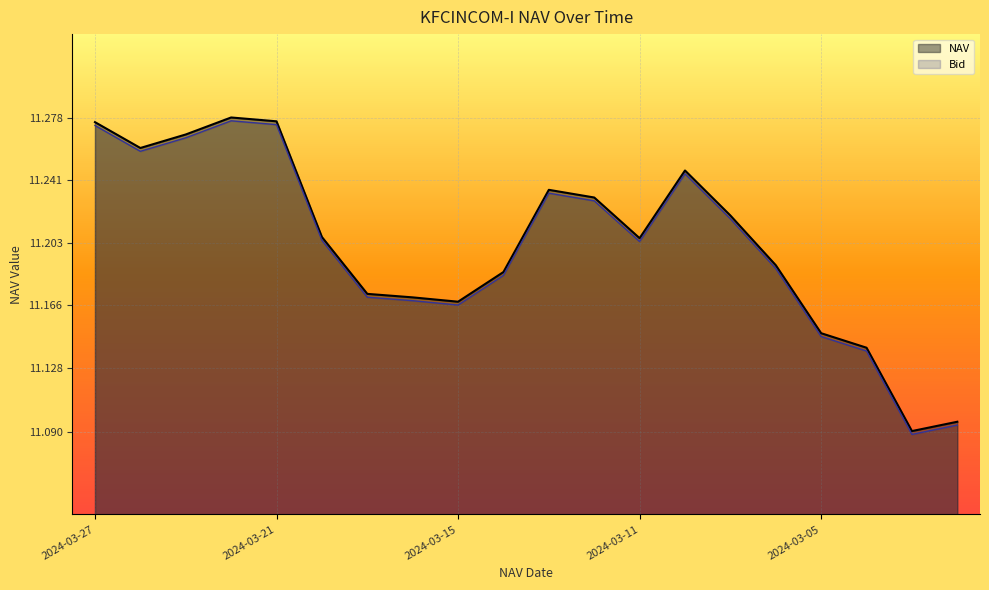

Count the NAV values in the range 11 to 12.

20